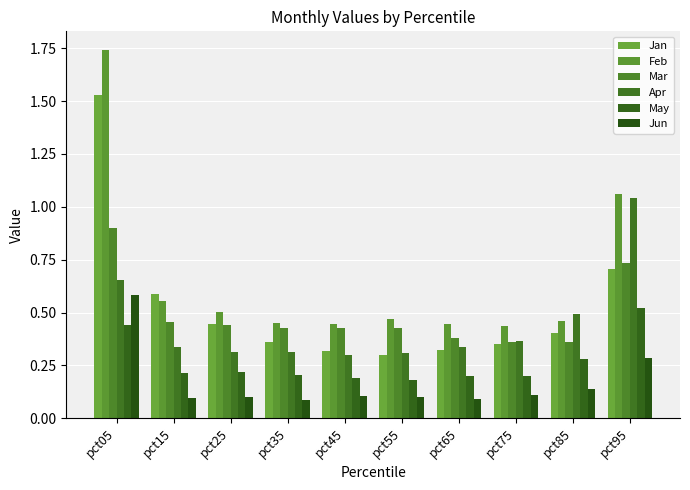

Which has a higher value, pct25 or pct95?

pct95